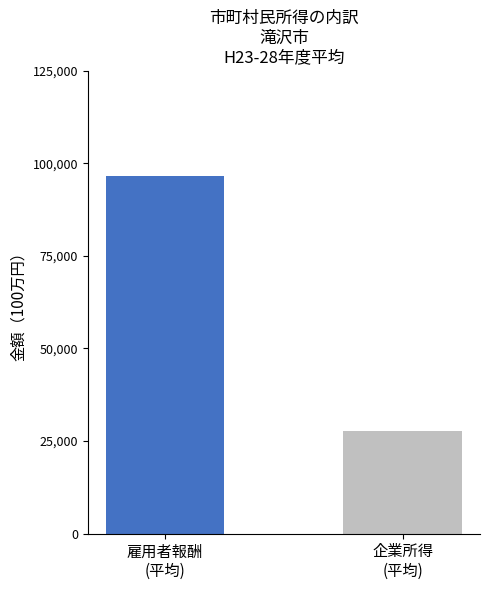

What is the smallest value displayed?

27798.2